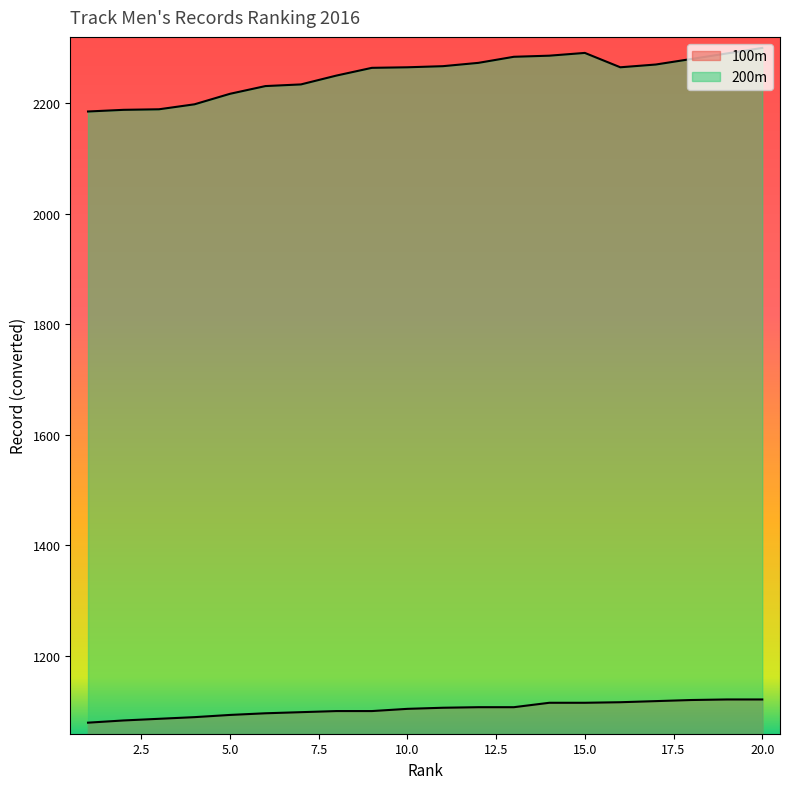

Which has a higher value, 4 or 14?

14